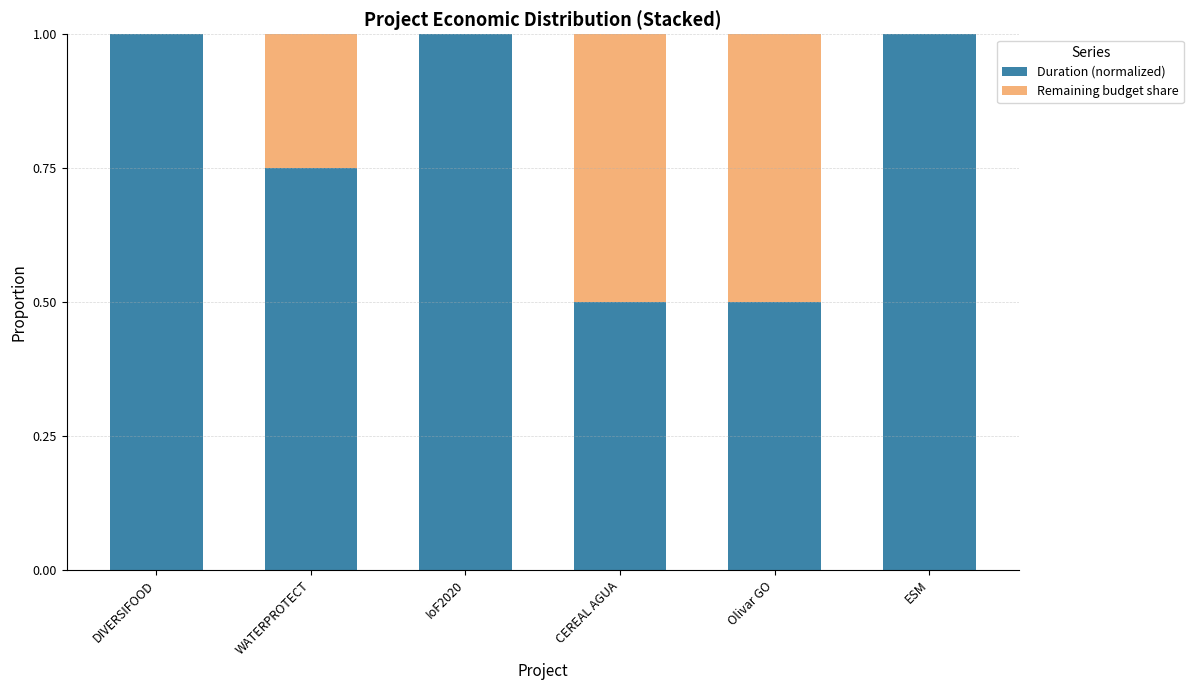

The Duration (normalized) series shows 0.5 at CEREAL AGUA. True or false?

True